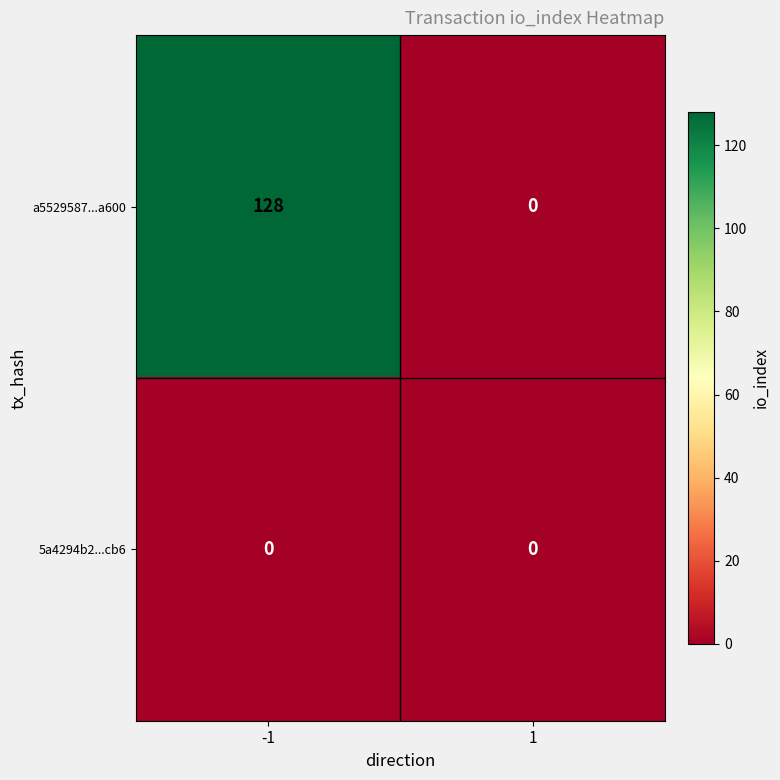

List the series in order of their overall mean, highest first.

a5529587...a600, 5a4294b2...cb6